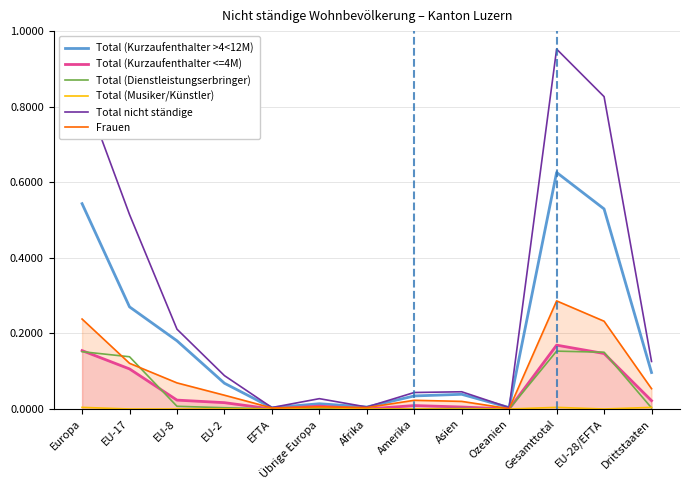

What is the sum of all Total (Kurzaufenthalter >4<12M) values?

2.4